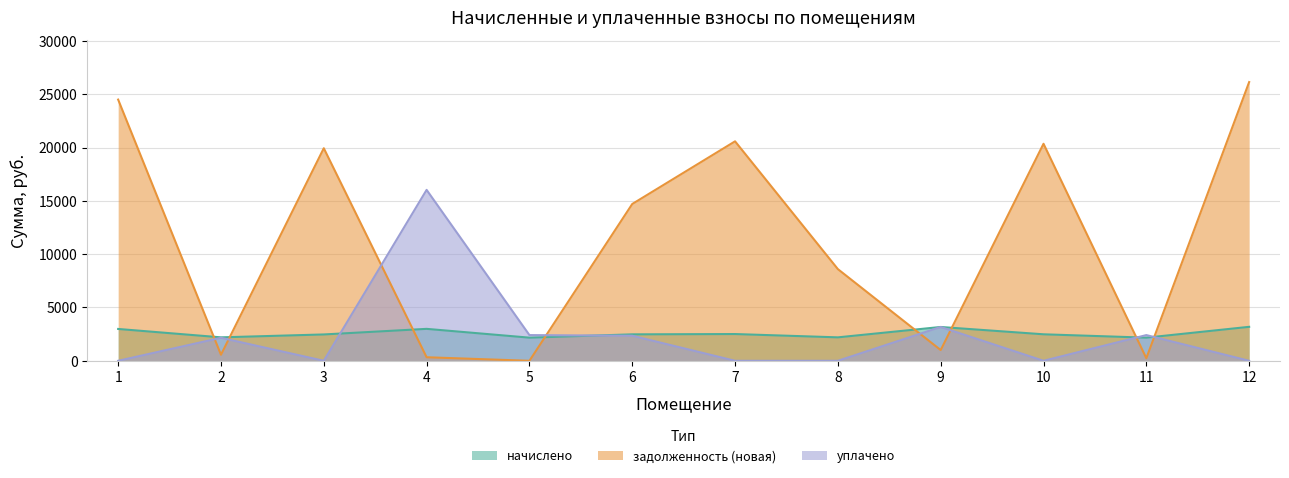

What value does the начислено series have at 2?

2199.0